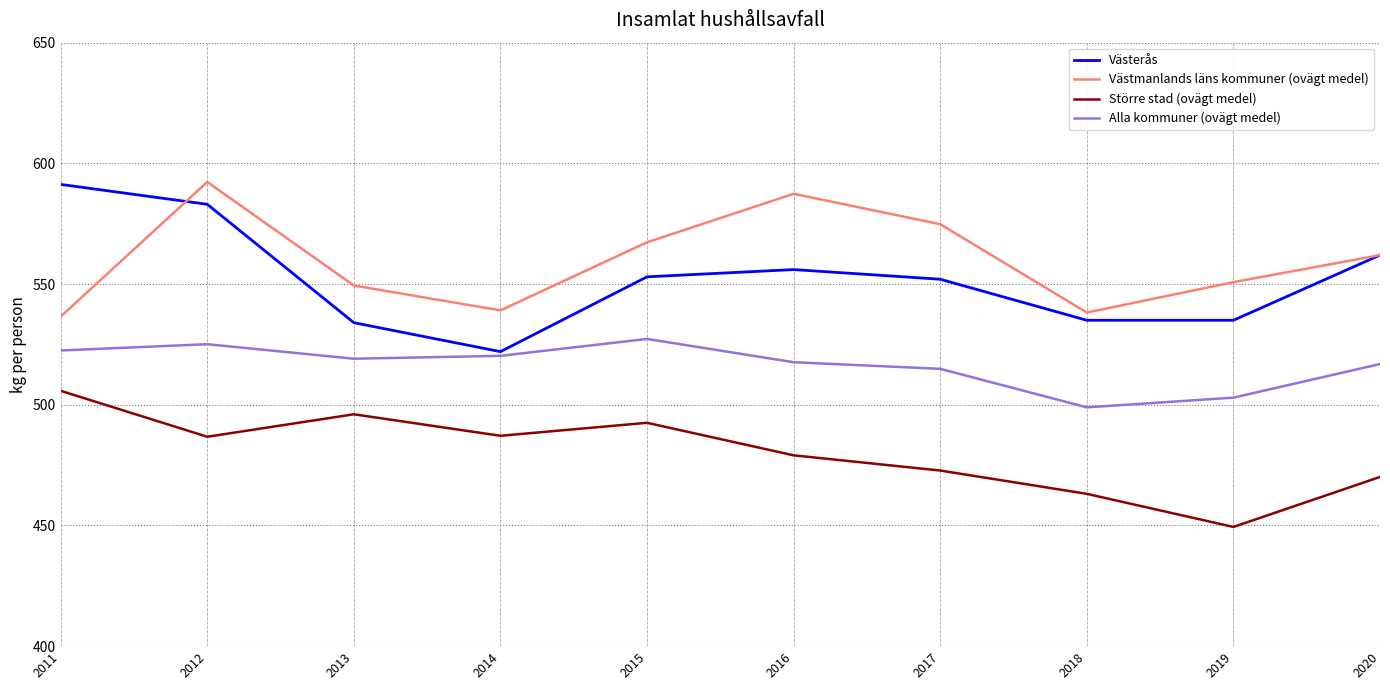

True or false: Västmanlands läns kommuner (ovägt medel) and Västerås intersect in this chart.

True